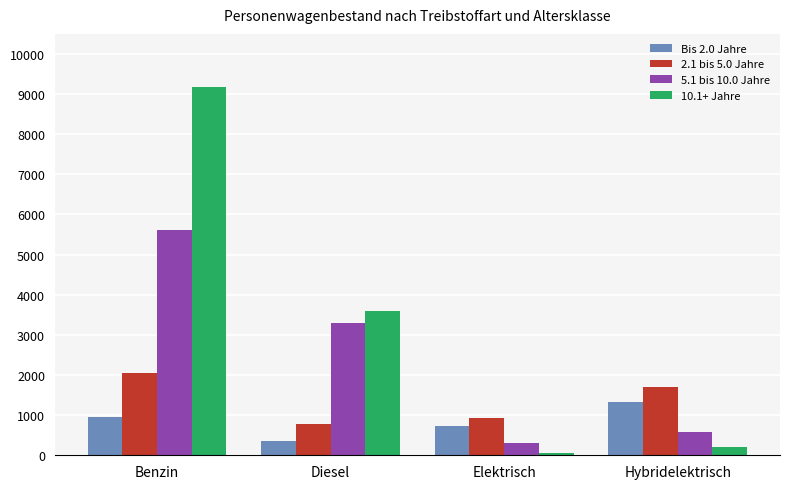

Does the chart contain stacked bars?

No